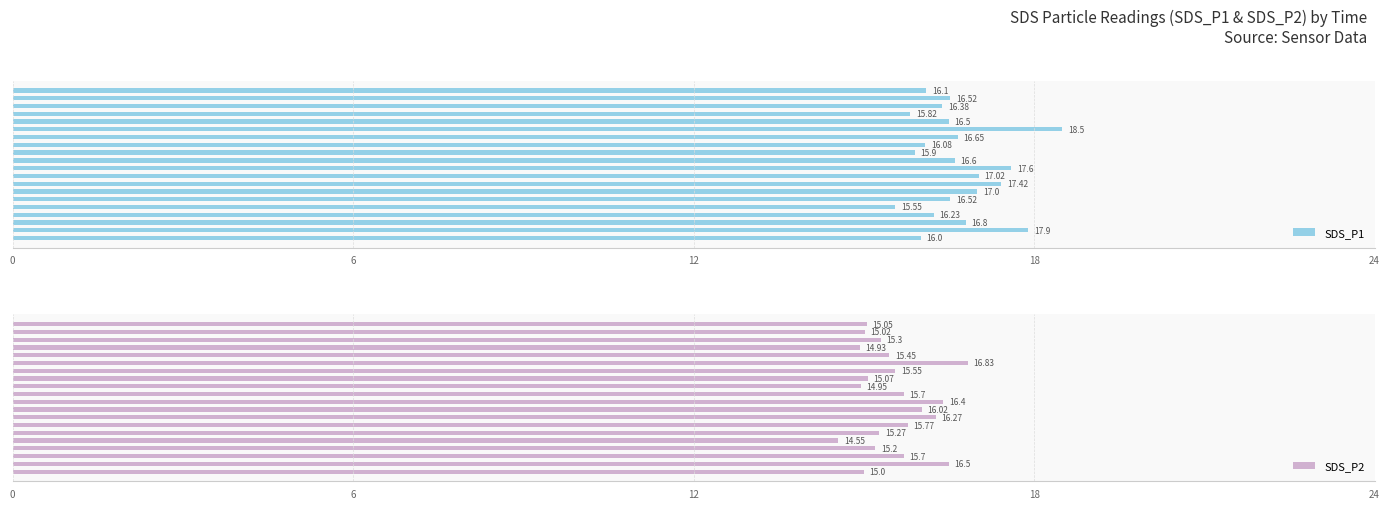

What is the smallest value displayed?

14.6